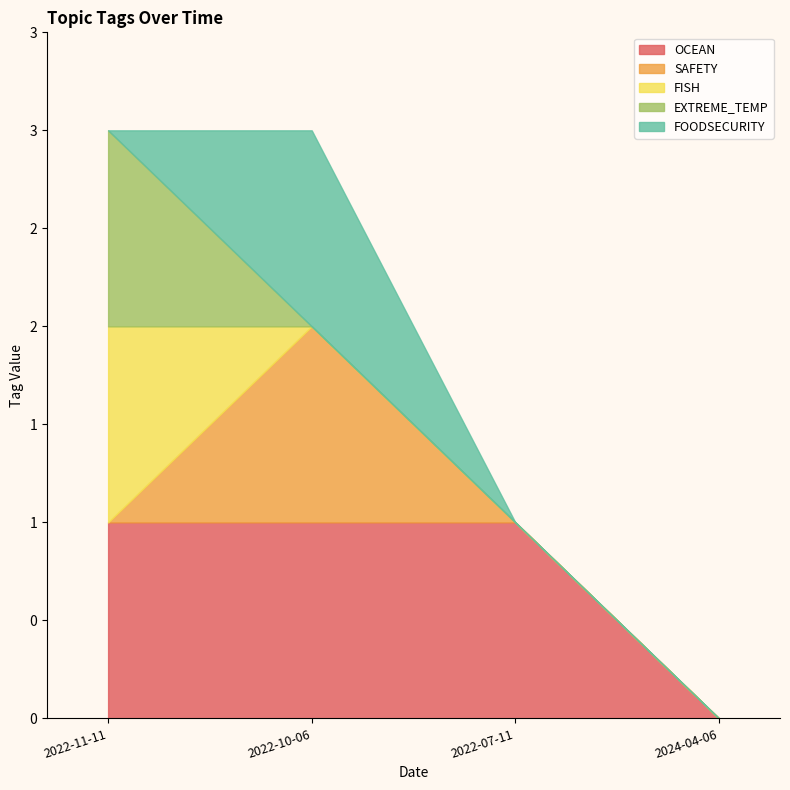

Reading right to left, transcribe all the data shown in this chart.

OCEAN: 2024-04-06=0	2022-07-11=1	2022-10-06=1	2022-11-11=1
SAFETY: 2024-04-06=0	2022-07-11=0	2022-10-06=1	2022-11-11=0
FISH: 2024-04-06=0	2022-07-11=0	2022-10-06=0	2022-11-11=1
EXTREME_TEMP: 2024-04-06=0	2022-07-11=0	2022-10-06=0	2022-11-11=1
FOODSECURITY: 2024-04-06=0	2022-07-11=0	2022-10-06=1	2022-11-11=0